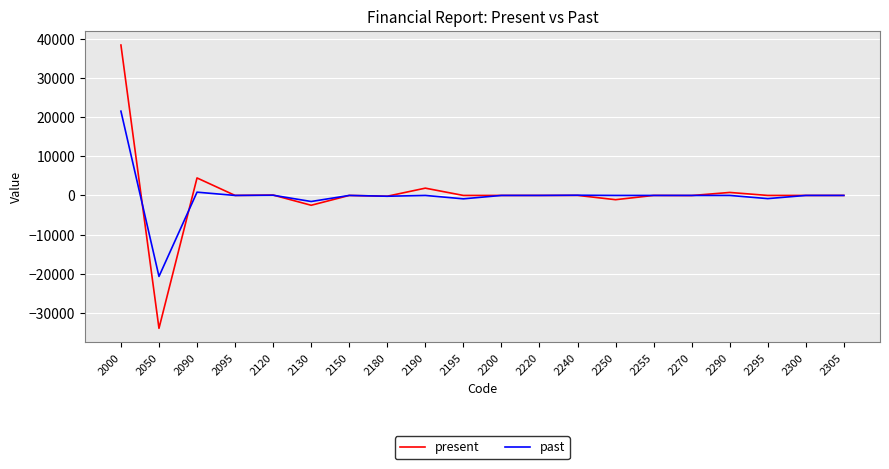

True or false: present has a value of 0 at 2255.

True